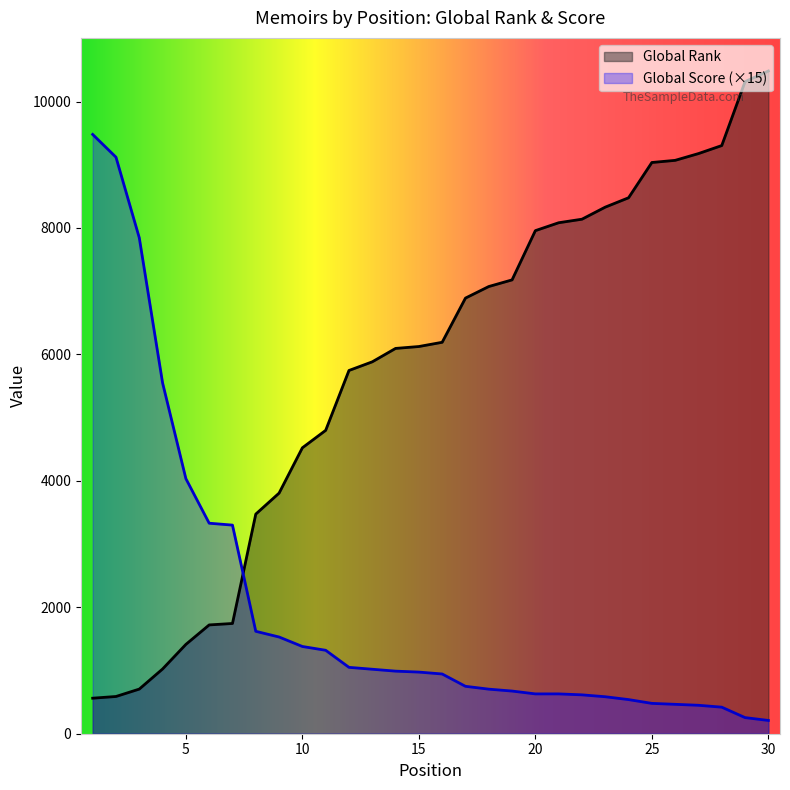

Which series has the widest spread of values?

Global Rank